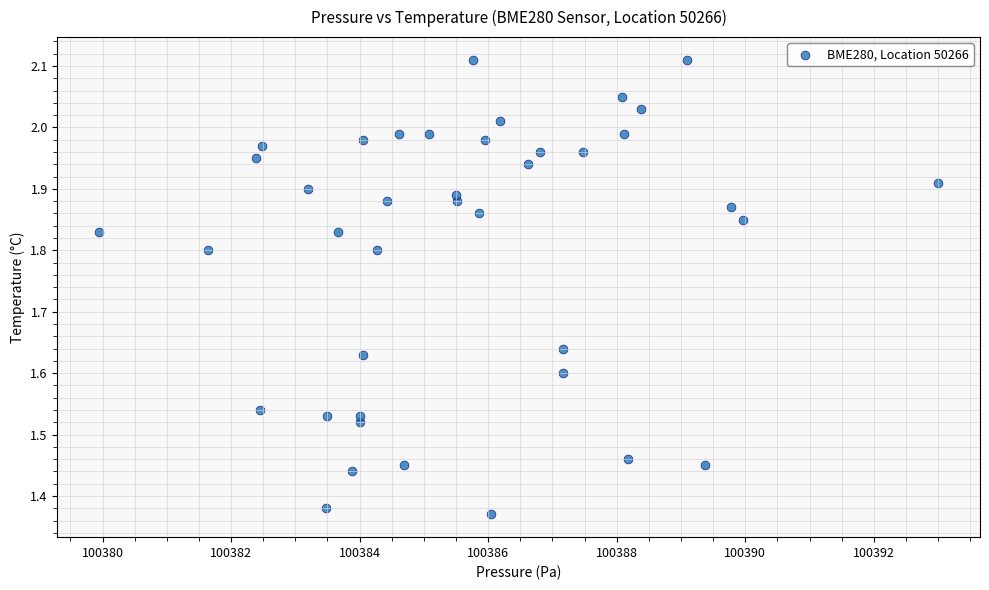

What is the range of X values (max minus min)?

13.1